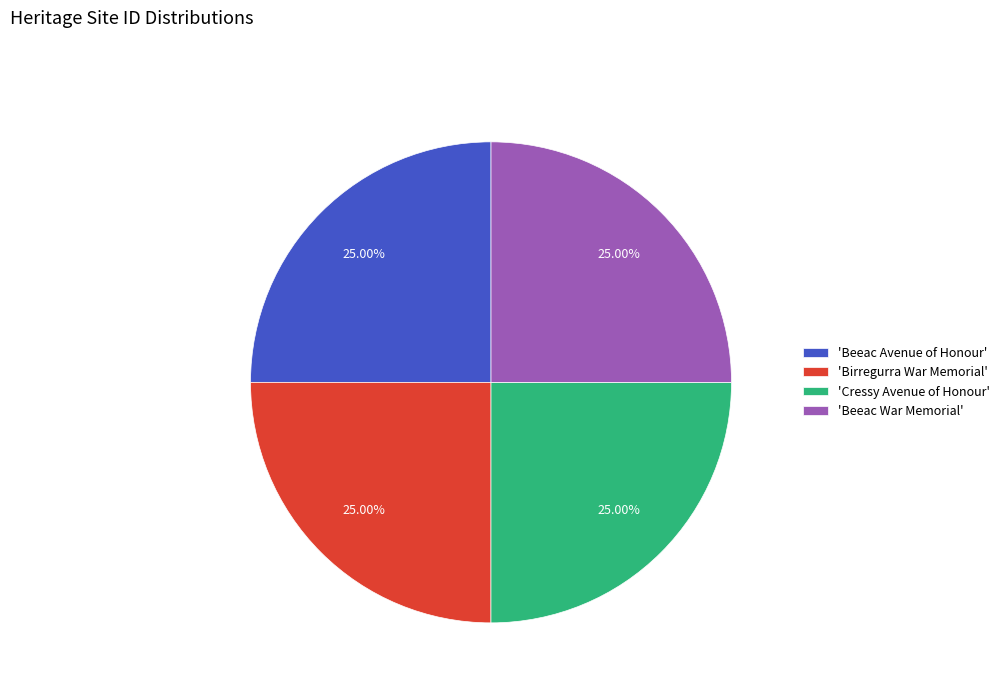

Does 'Cressy Avenue of Honour' represent more than half of the total?

No